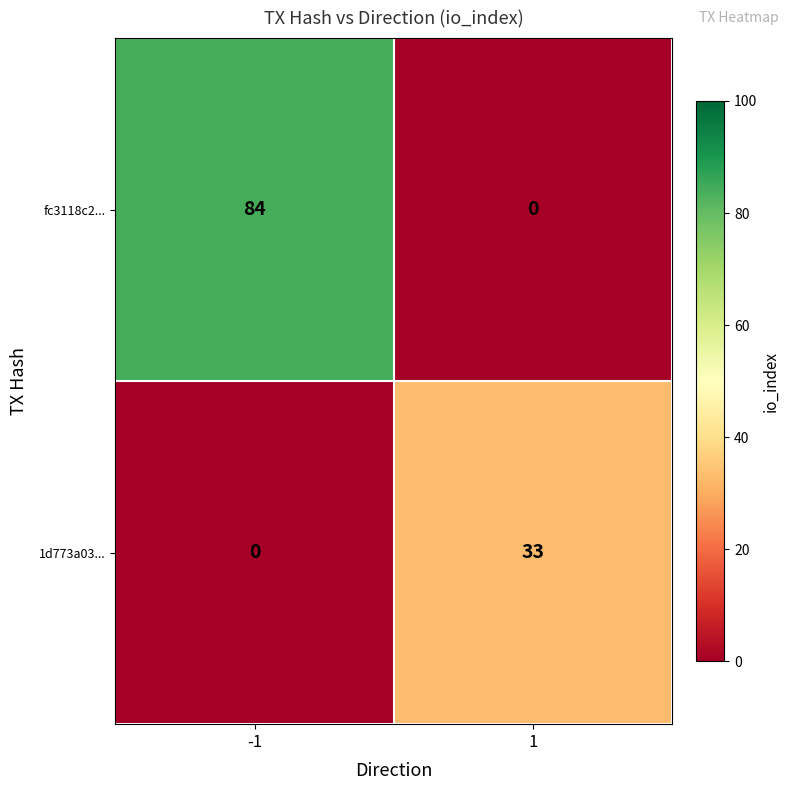

Read the fc3118c2... value at -1, to the nearest 5.

85